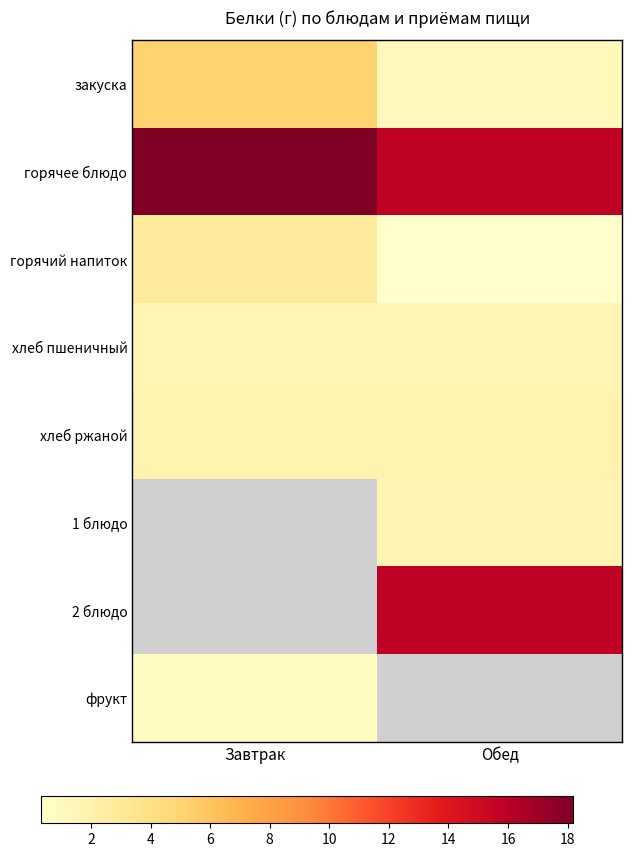

What is the smallest value displayed?

0.3